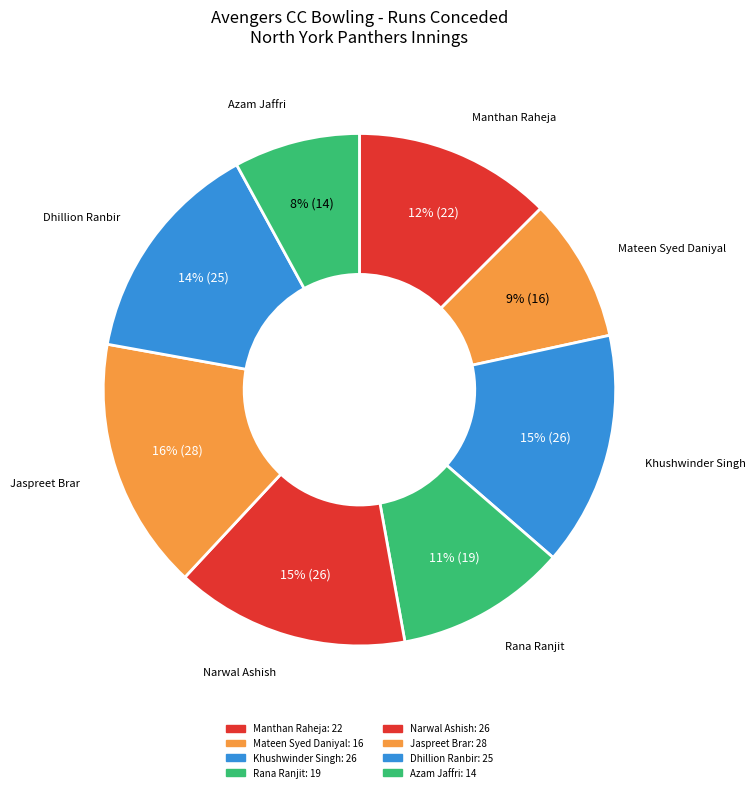

What portion of the pie excludes Narwal Ashish?

85.2%